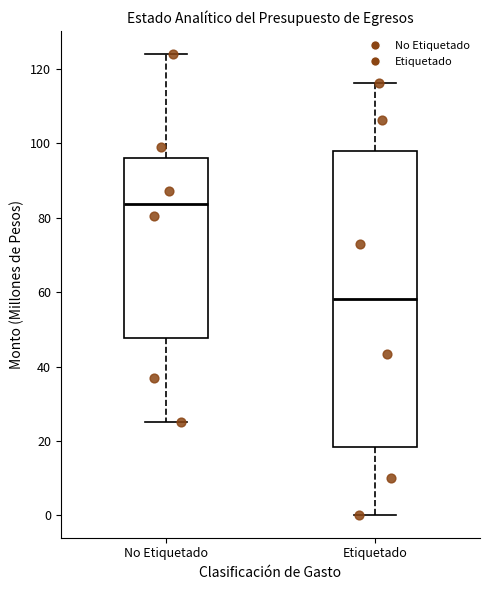

Which box is the tallest, from its lower edge to its upper edge?

Etiquetado